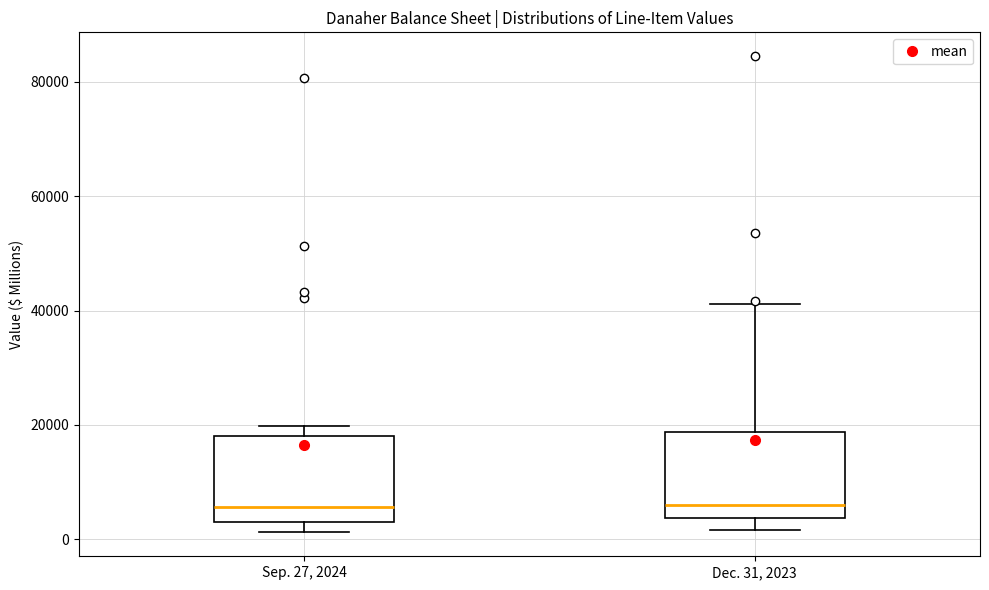

Where is the lower edge of the box for Dec. 31, 2023 on the y-axis? The values are not printed on the chart, so give them approximately, as read against the axis.

4000